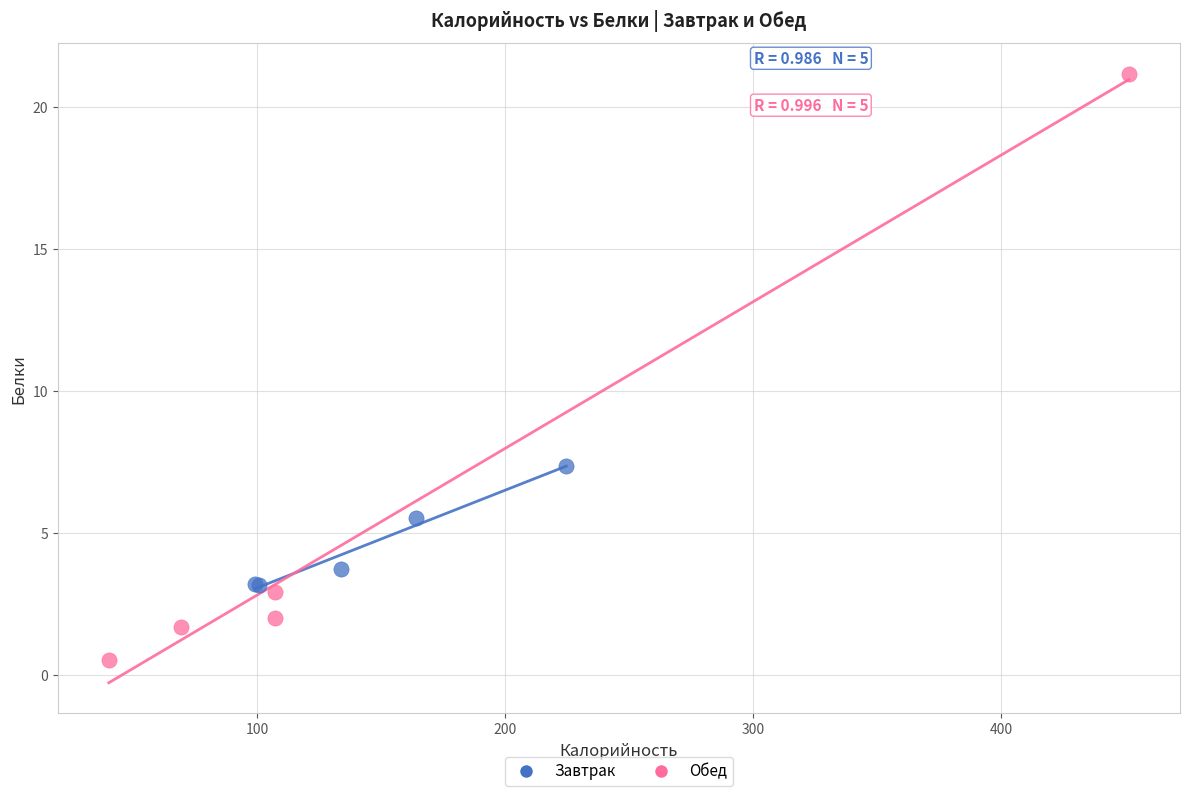

Which series has the largest Y range (max minus min)?

Обед